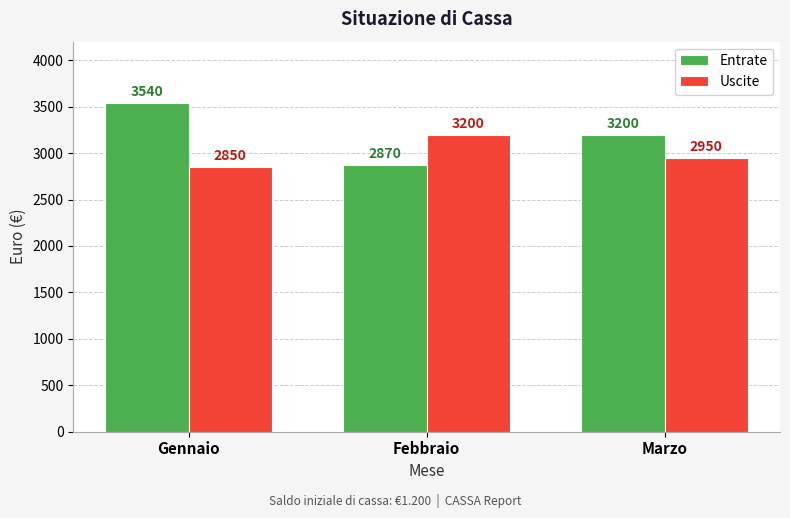

What is the average value of the Entrate series?

3203